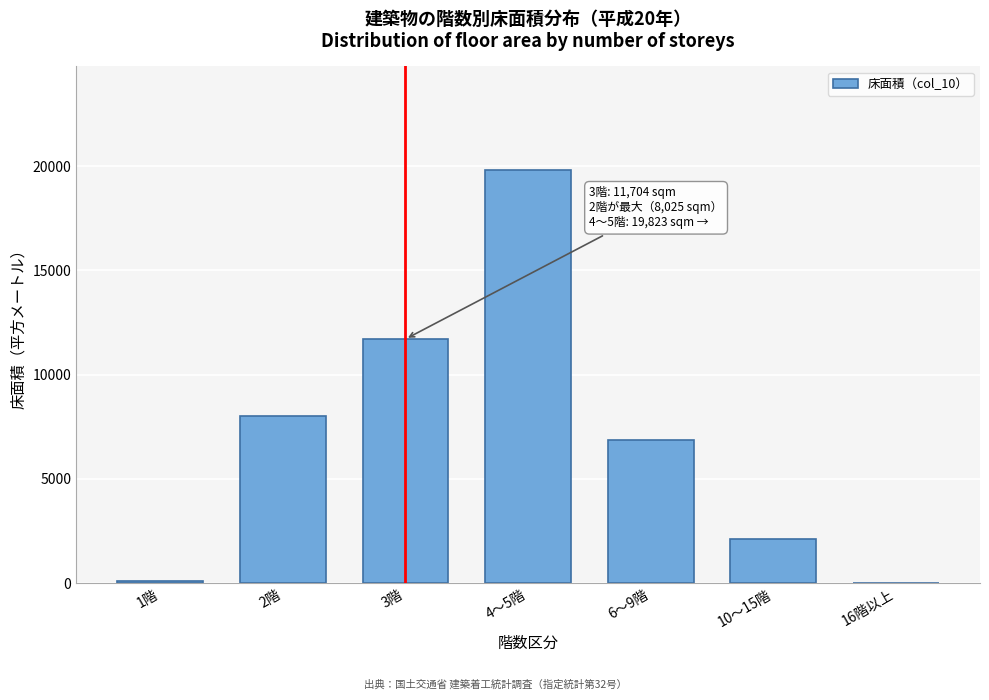

Is it true that the value at 4～5階 is 11058?

False